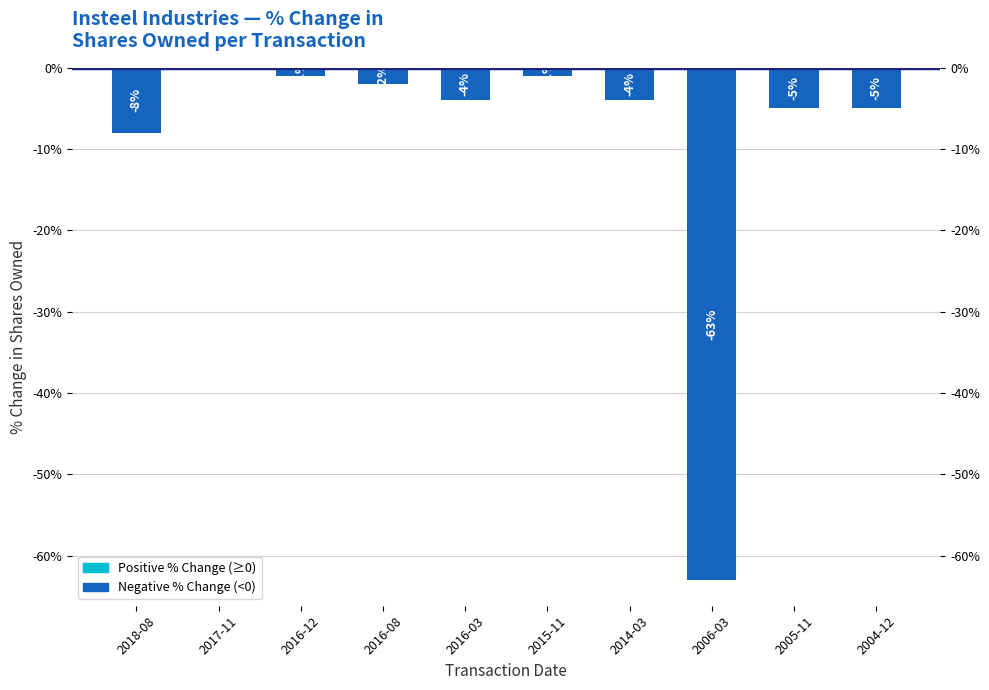

Does the chart contain stacked bars?

No